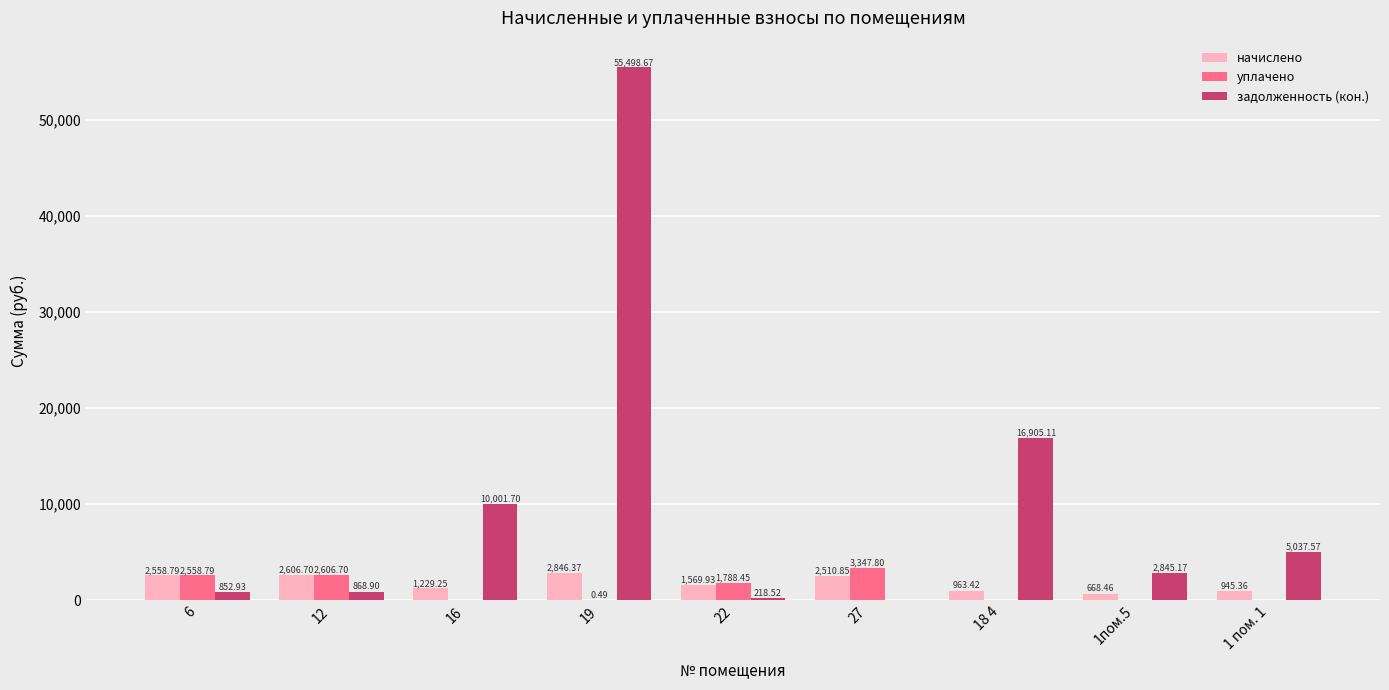

Is the value of задолженность (кон.) at 1 пом. 1 greater than the value of начислено at 12?

Yes